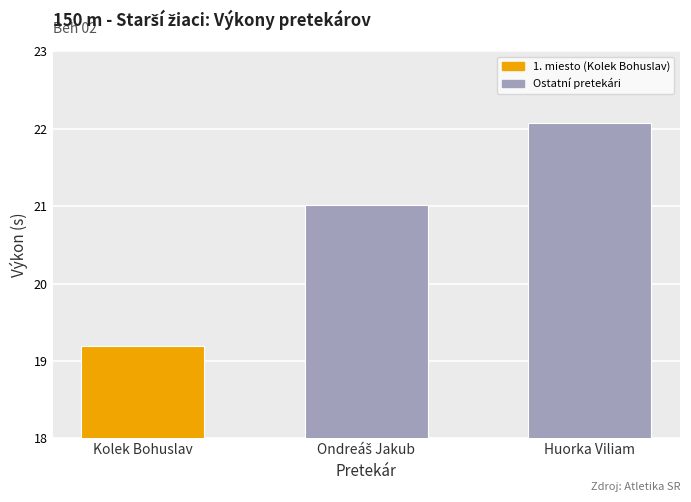

How many bars are there in total?

3